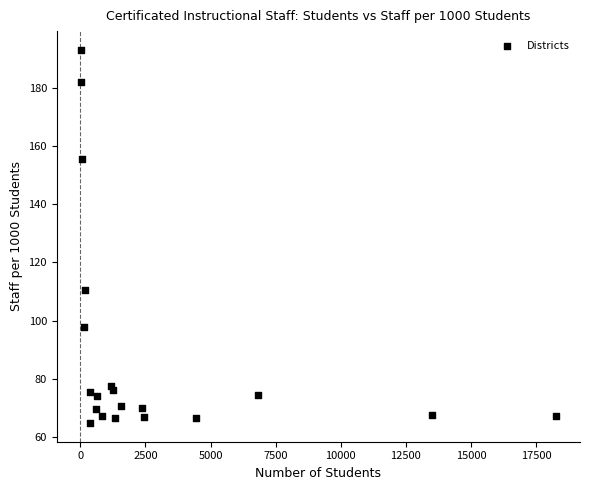

What Y value in the scatter plot is closest to 128?

110.7